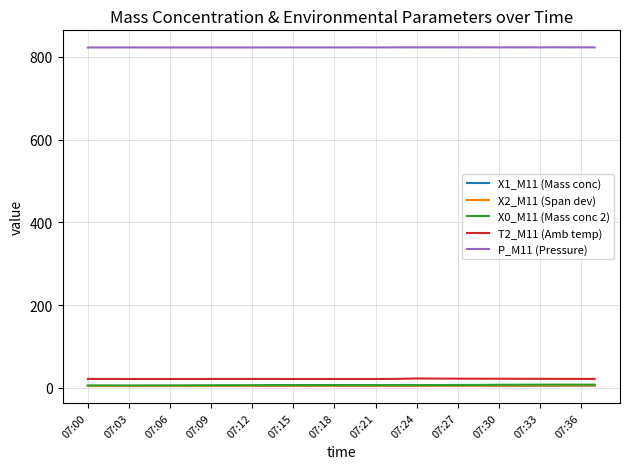

What is the maximum value for X2_M11 (Span dev)?

5.4